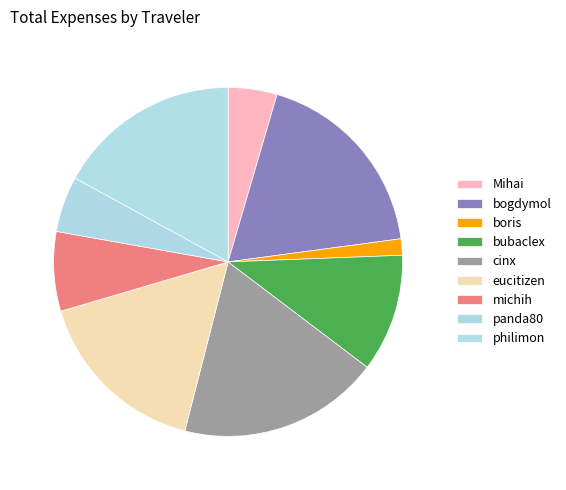

Is it true that cinx is 19% of the pie?

True